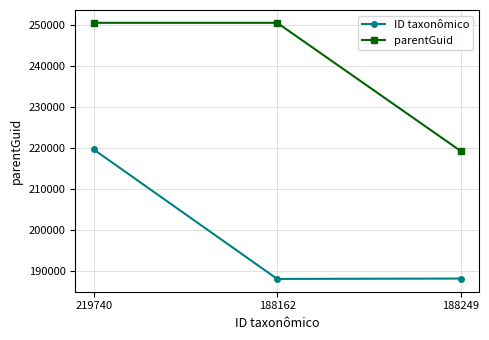

Which category has the lowest value in the parentGuid series?

188249